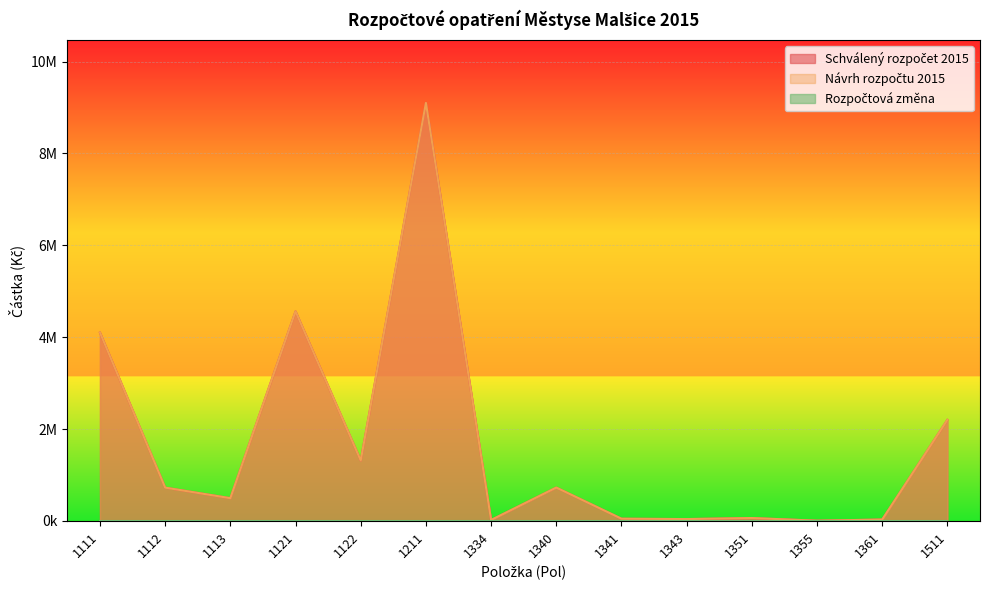

The value of Schválený rozpočet 2015 at 1211 is 9100000. True or false?

True